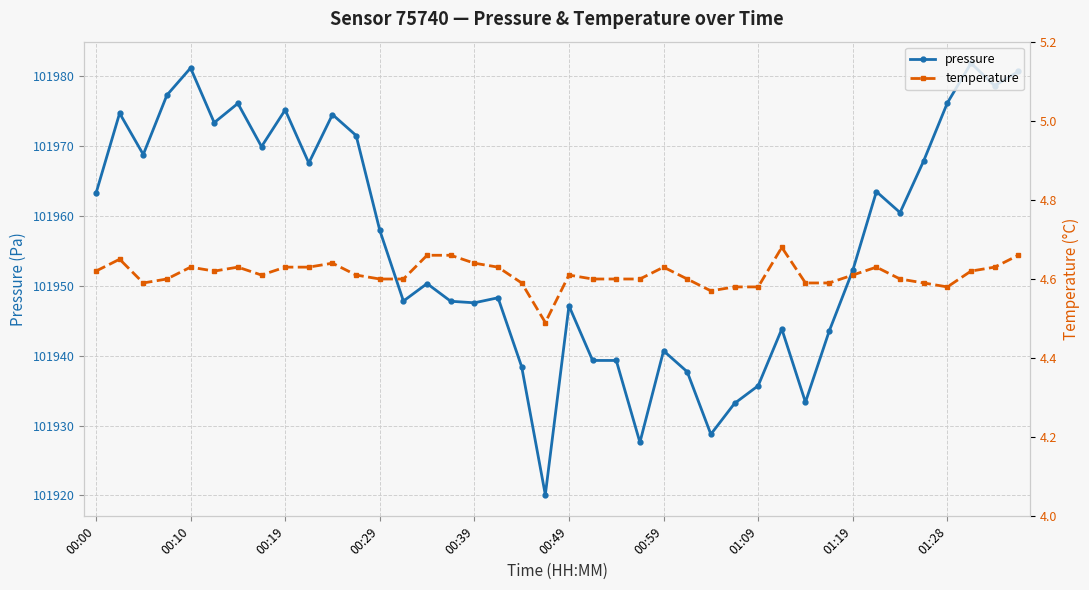

What is the minimum value shown in the chart?

4.5